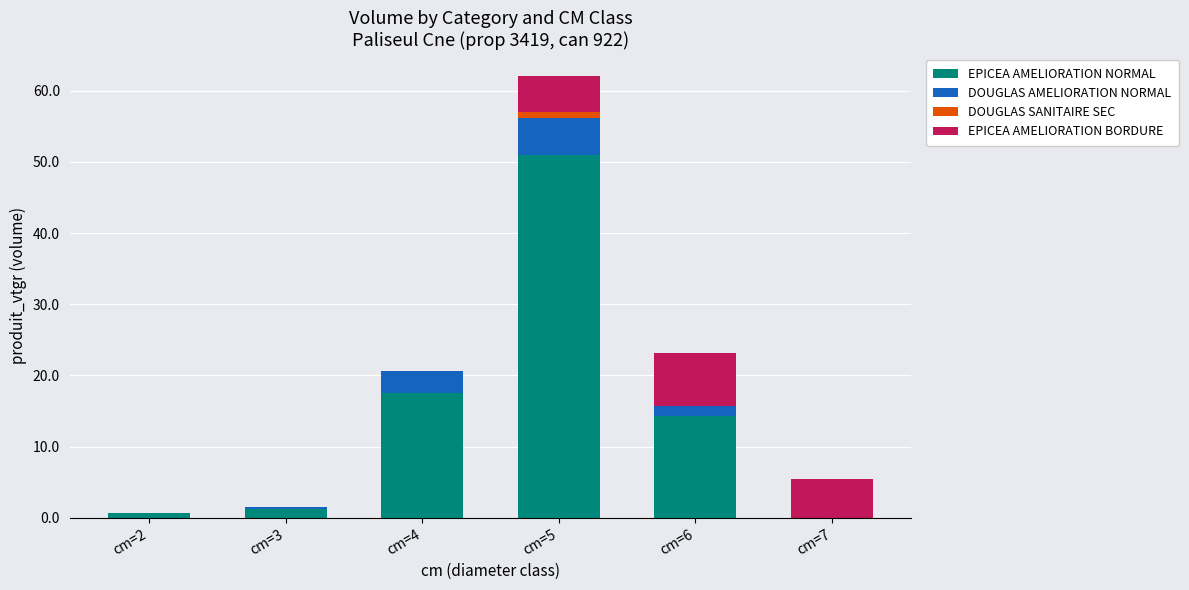

What is the total value across all series at cm=6?

23.2